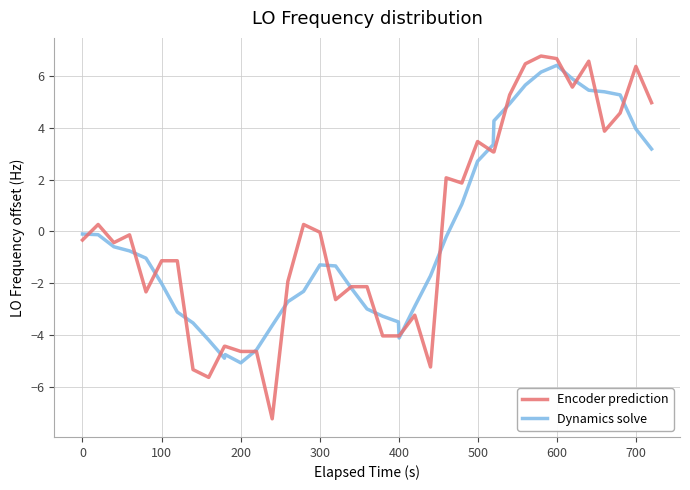

Count the number of data series in this chart.

2